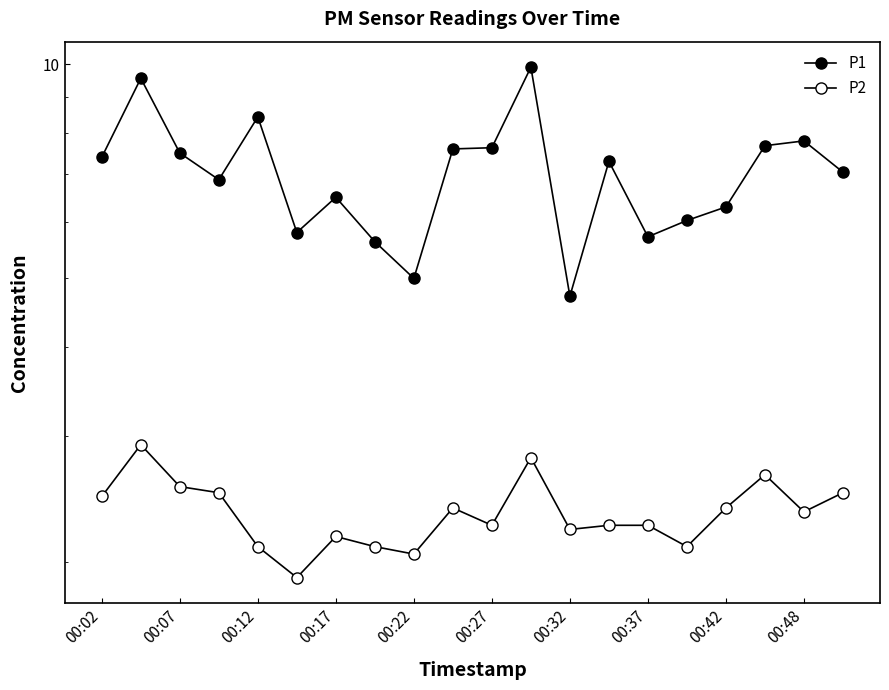

Reading left to right, list all the values displayed in this chart.

P1: 7.4	9.6	7.5	6.9	8.4	5.8	6.5	5.6	5.0	7.6	7.6	9.9	4.7	7.3	5.7	6.0	6.3	7.7	7.8	7.0
P2: 2.5	2.9	2.5	2.5	2.1	1.9	2.2	2.1	2.0	2.4	2.2	2.8	2.2	2.2	2.2	2.1	2.4	2.6	2.4	2.5